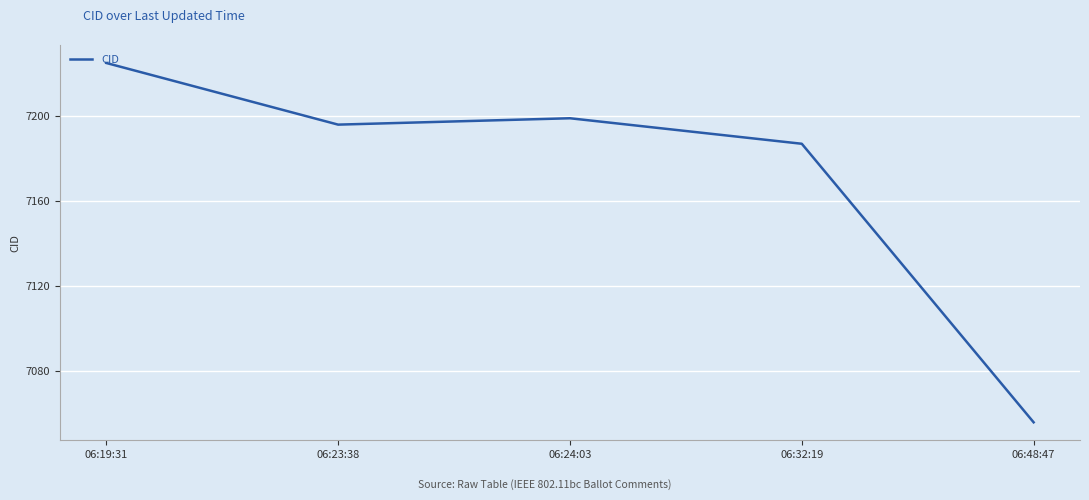

Read the value at 06:48:47.

7056